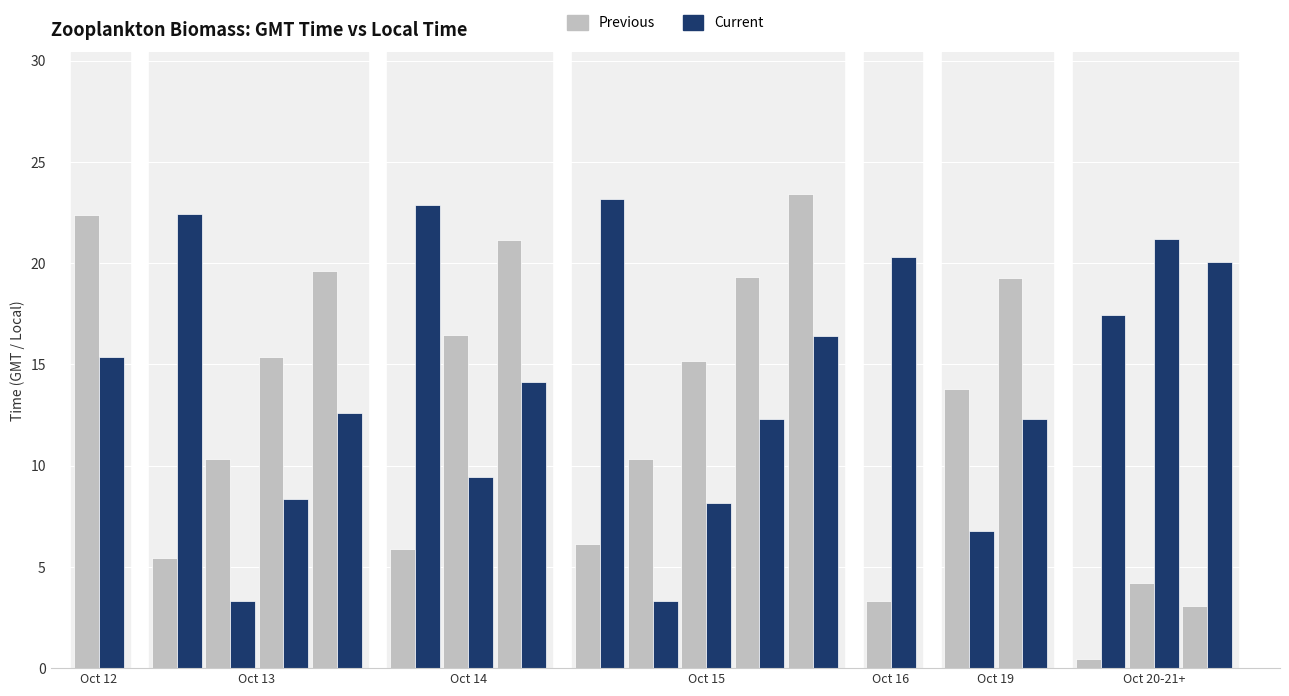

Reading right to left, what are all the values shown in this chart?

Previous: 18=3.1	17=4.2	16=0.5	15=19.3	14=13.8	13=3.3	12=23.4	11=19.3	10=15.2	9=10.3	8=6.2	7=21.1	6=16.4	5=5.9	4=19.6	3=15.4	2=10.3	1=5.5	0=22.4
Current: 18=20.1	17=21.2	16=17.4	15=12.3	14=6.8	13=20.3	12=16.4	11=12.3	10=8.2	9=3.3	8=23.1	7=14.2	6=9.4	5=22.9	4=12.6	3=8.4	2=3.3	1=22.4	0=15.4